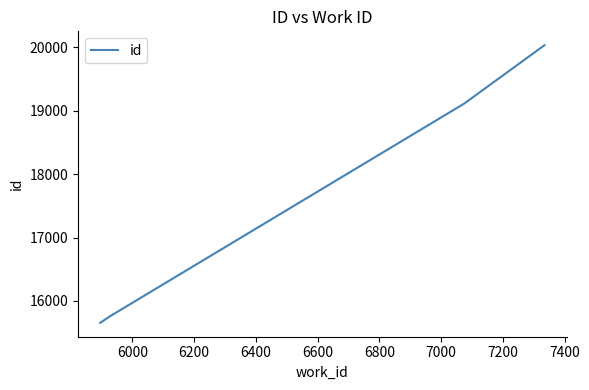

True or false: there are more than 1 points higher than both neighbors.

False